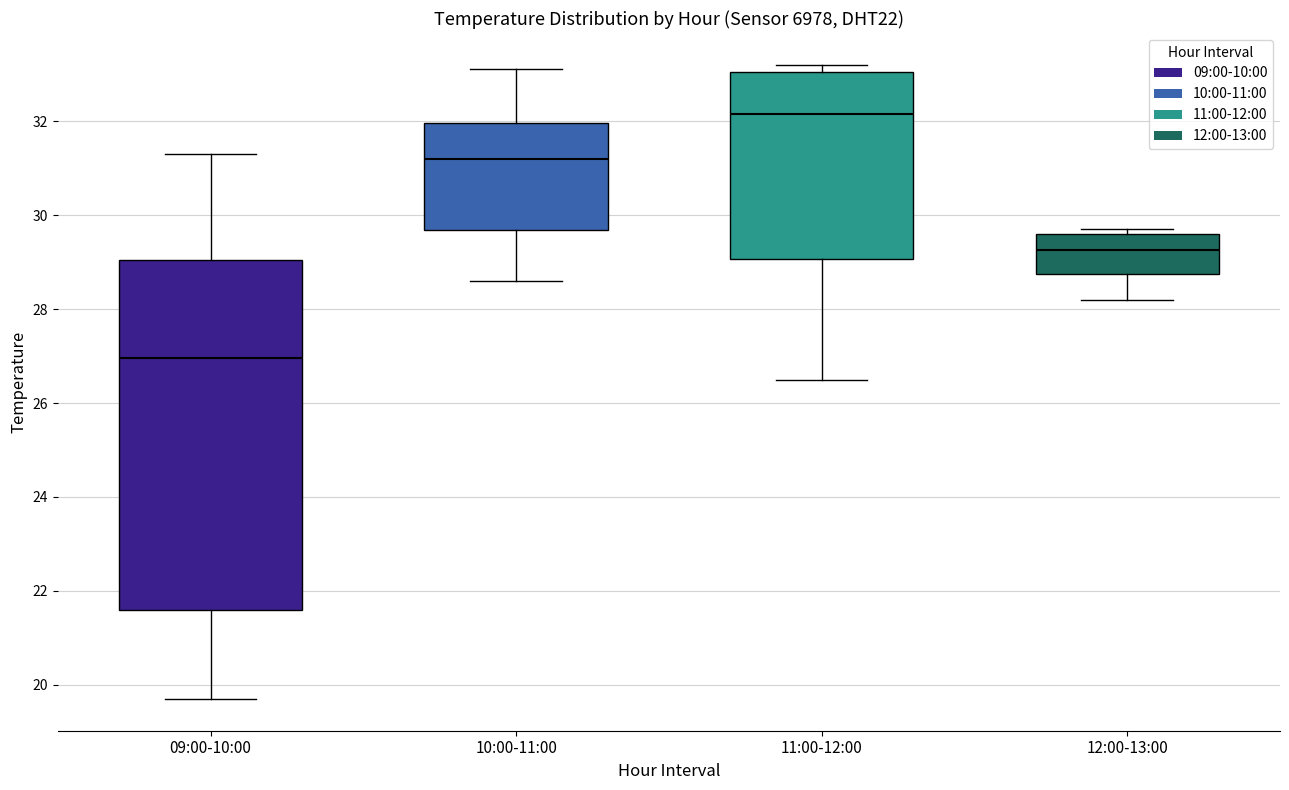

Which box's median line is the lowest?

09:00-10:00